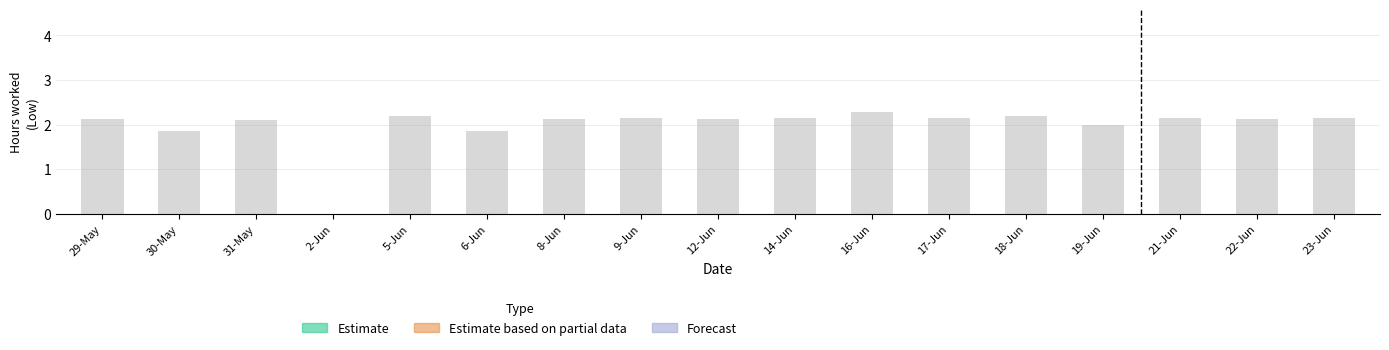

What position from the left is 22-Jun?

16